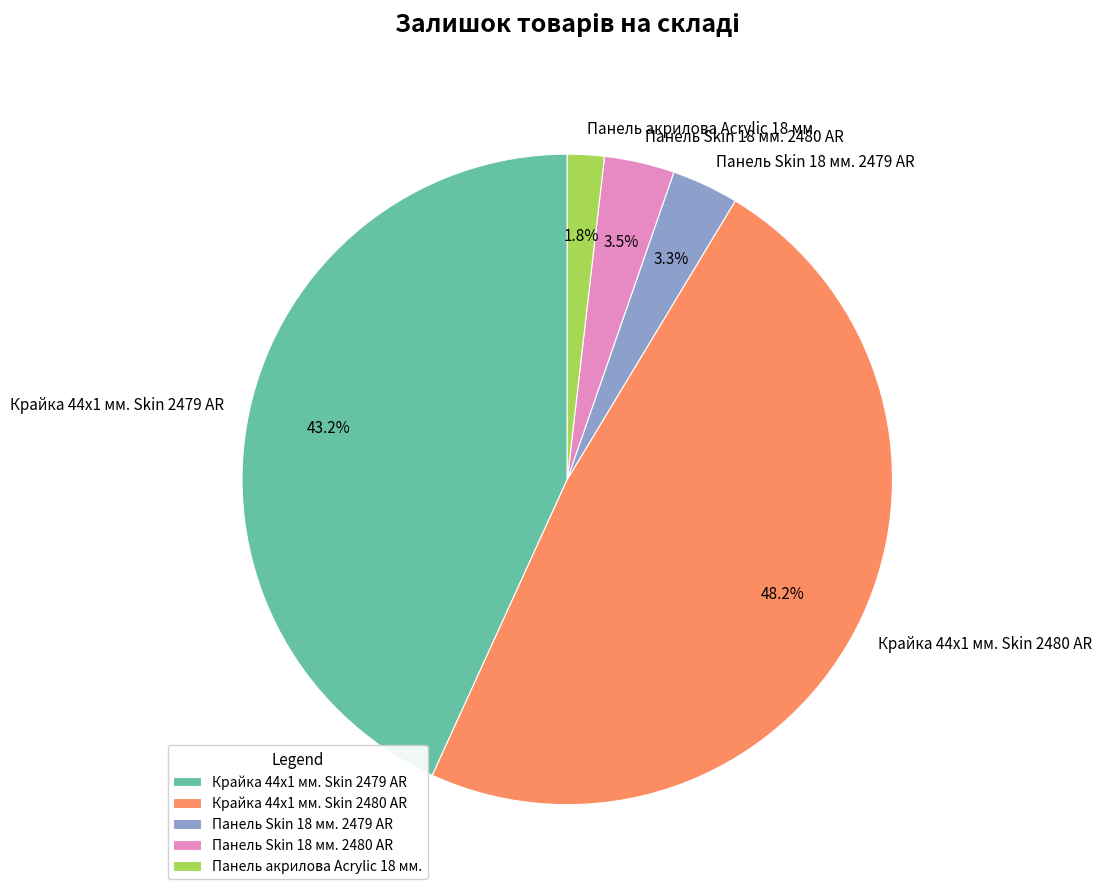

What percentage is the Панель акрилова Acrylic 18 мм. slice, to the nearest percent?

2%